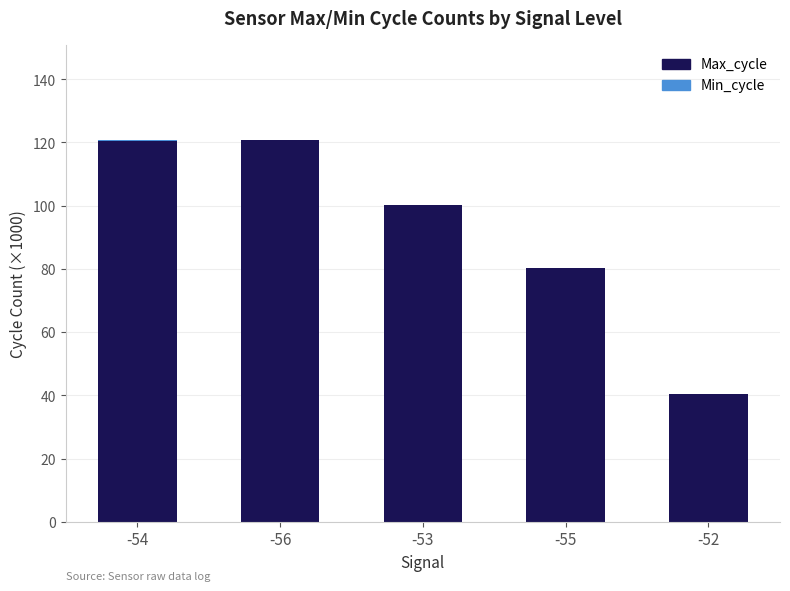

What is the sum of all Max_cycle values?

462.0